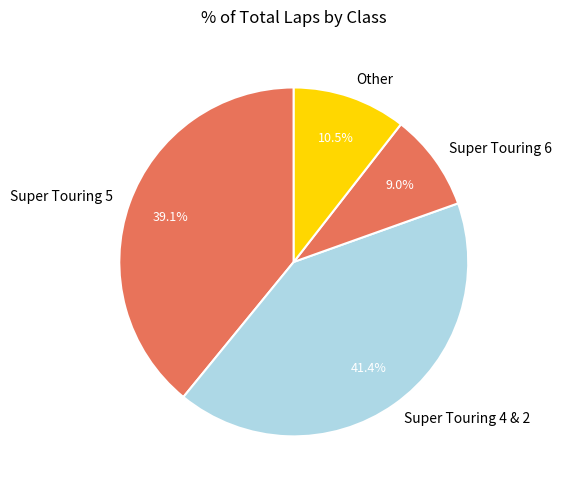

To the nearest percent, what is the combined percentage of Super Touring 6 and Super Touring 5?

48%